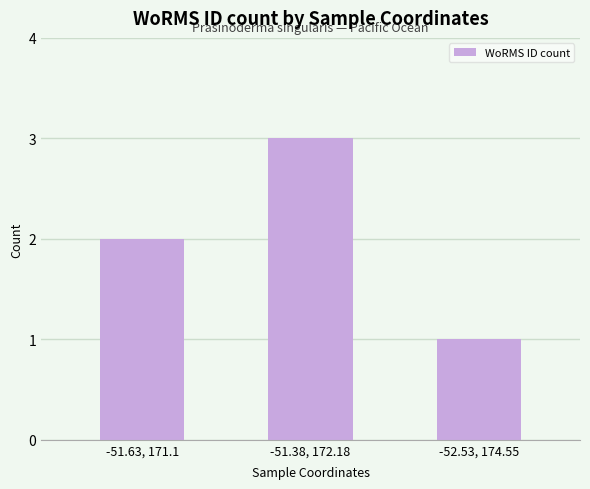

Rank the categories by value from lowest to highest.

-52.53, 174.55, -51.63, 171.1, -51.38, 172.18